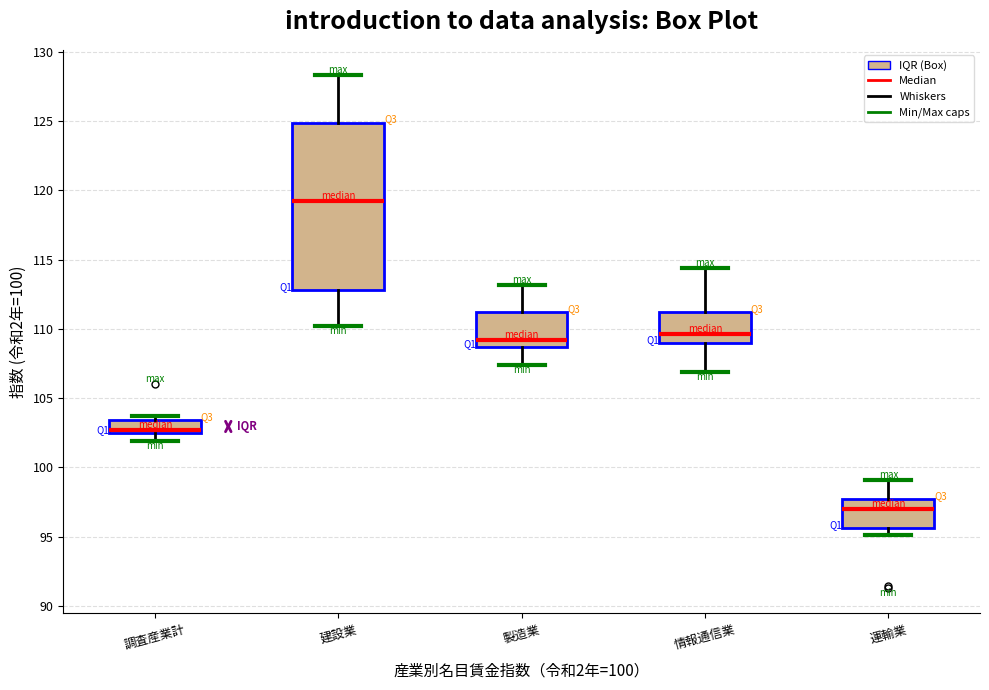

Reading left to right, transcribe this box plot: for each box, give where its median line is, the range the box spans, and where its two whiskers end, as read against the y-axis. The values are not printed on the chart, so give them approximately, as read against the axis.

調査産業計: median 102.5 (just above the box's lower edge), box 102.5 to 103.5, whiskers 102.0 to 103.5 (just above the box's upper edge)
建設業: median 119.0, box 113.0 to 125.0, whiskers 110.0 to 128.5
製造業: median 109.0, box 108.5 to 111.0, whiskers 107.5 to 113.0
情報通信業: median 109.5, box 109.0 to 111.0, whiskers 107.0 to 114.5
運輸業: median 97.0, box 95.5 to 97.5, whiskers 95.0 to 99.0